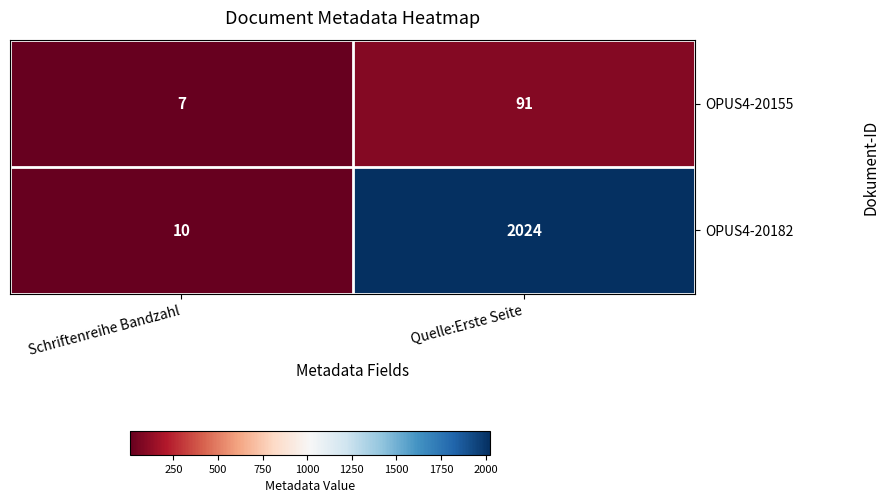

What is the difference between the maximum and minimum values in the OPUS4-20155 series?

84